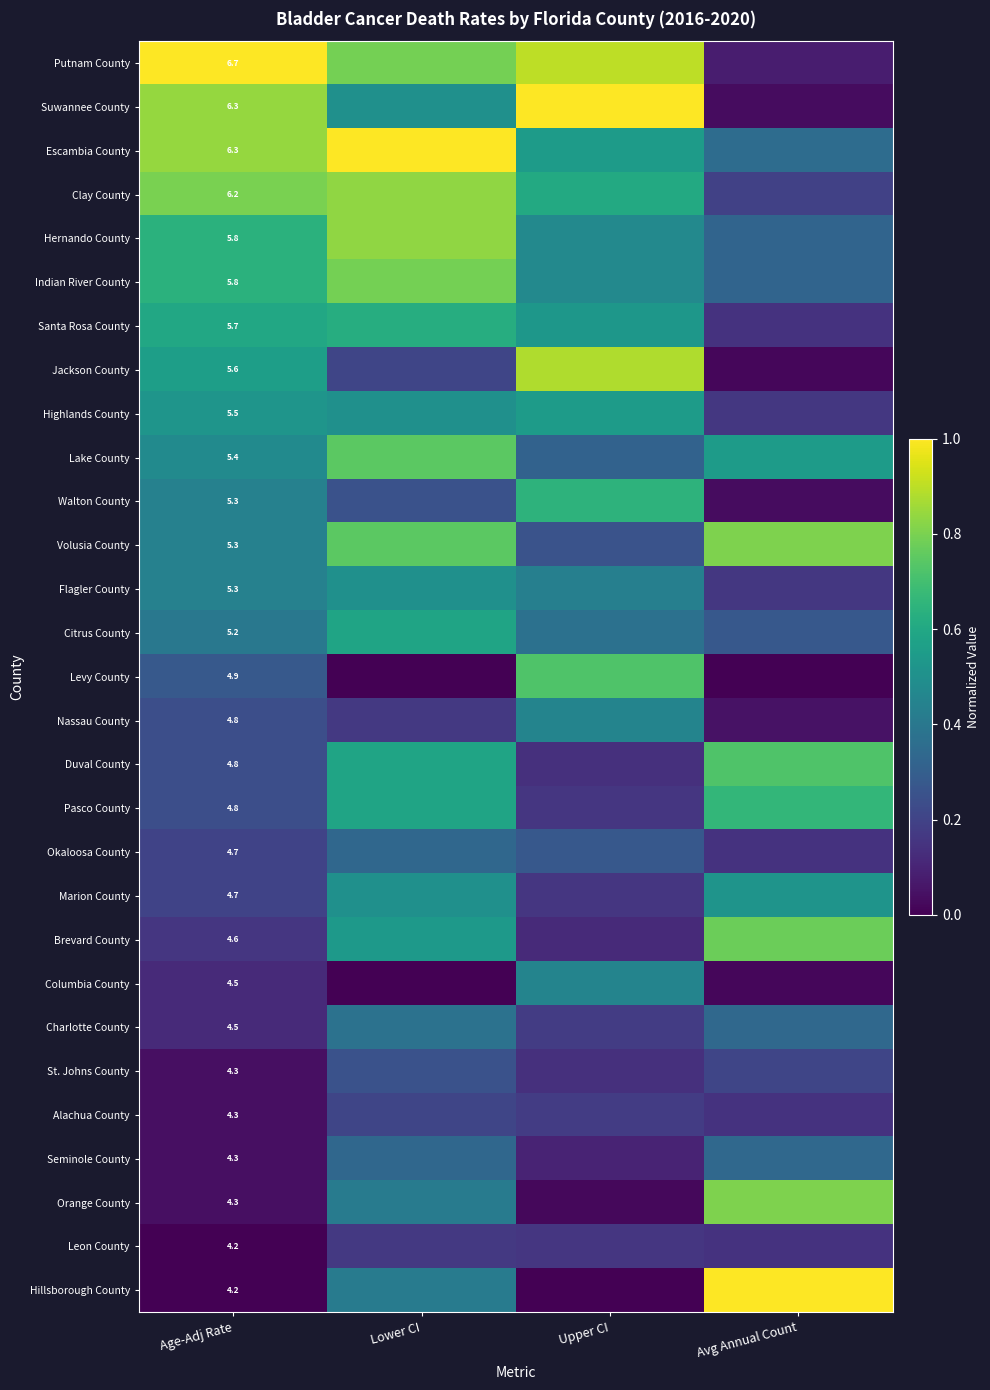

Is it true that Seminole County equals 0.3 at Lower CI?

True